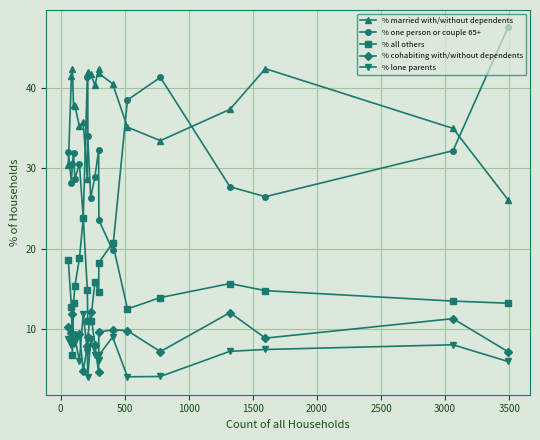

What is the minimum value shown in the chart?

4.0